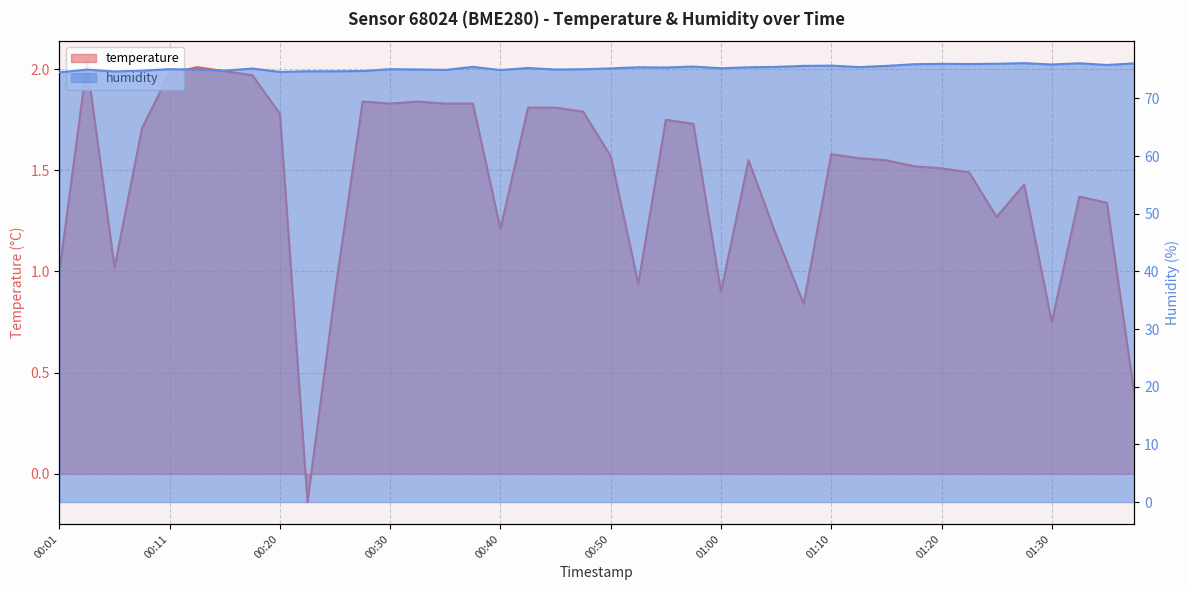

List the labels in order of temperature value, smallest first.

00:23, 01:37, 01:30, 01:07, 00:25, 01:00, 00:52, 00:01, 00:06, 01:05, 00:40, 01:25, 01:34, 01:32, 01:27, 01:22, 01:20, 01:17, 01:02, 01:15, 01:12, 00:50, 01:10, 00:08, 00:57, 00:55, 00:20, 00:48, 00:42, 00:45, 00:30, 00:35, 00:37, 00:28, 00:33, 00:18, 00:11, 00:16, 00:13, 00:03